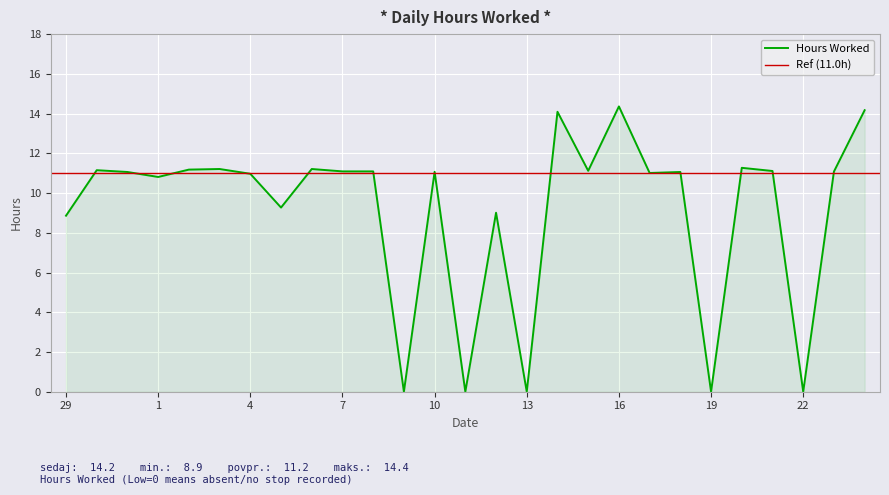

At which label does the data first exceed 11?

30